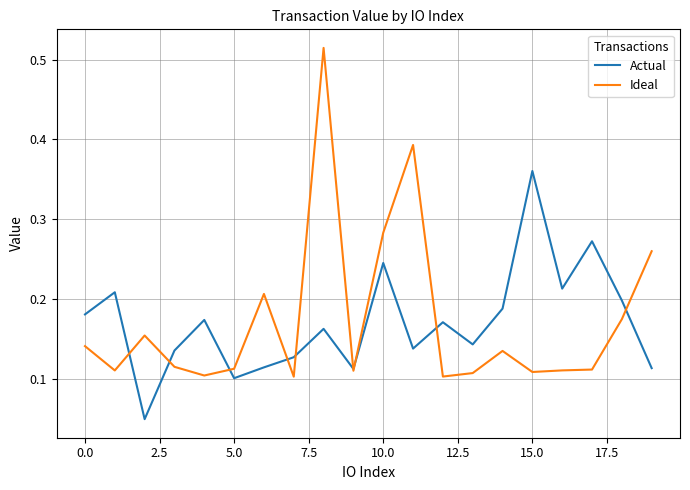

List the series in order of their peak value, highest first.

Ideal, Actual